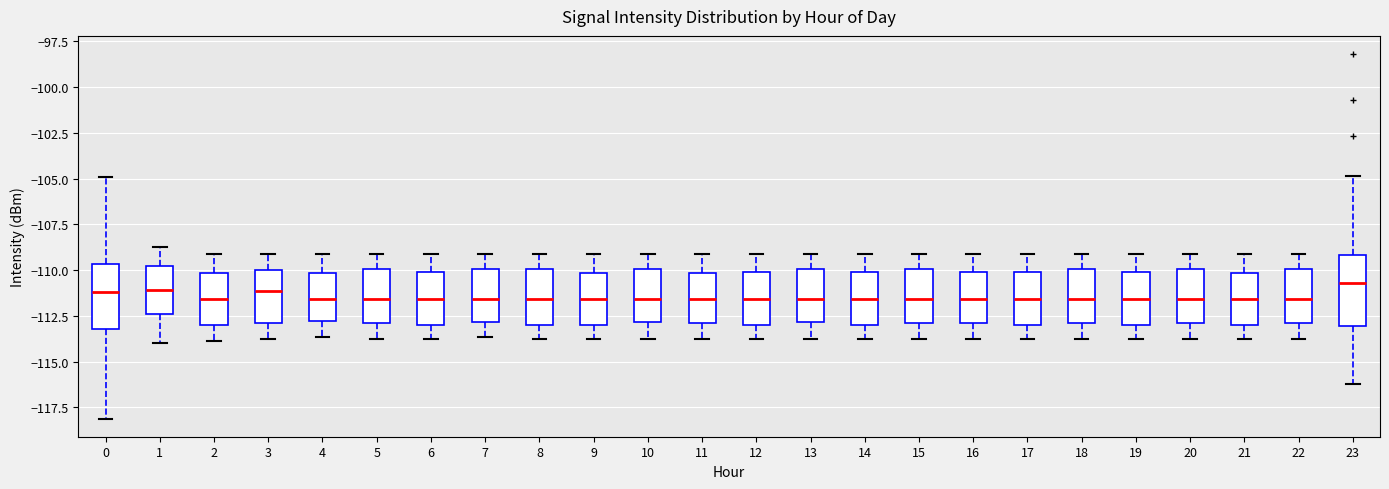

Where does the median line of the box at x = 22 sit on the y-axis? The values are not printed on the chart, so give them approximately, as read against the axis.

-111.5